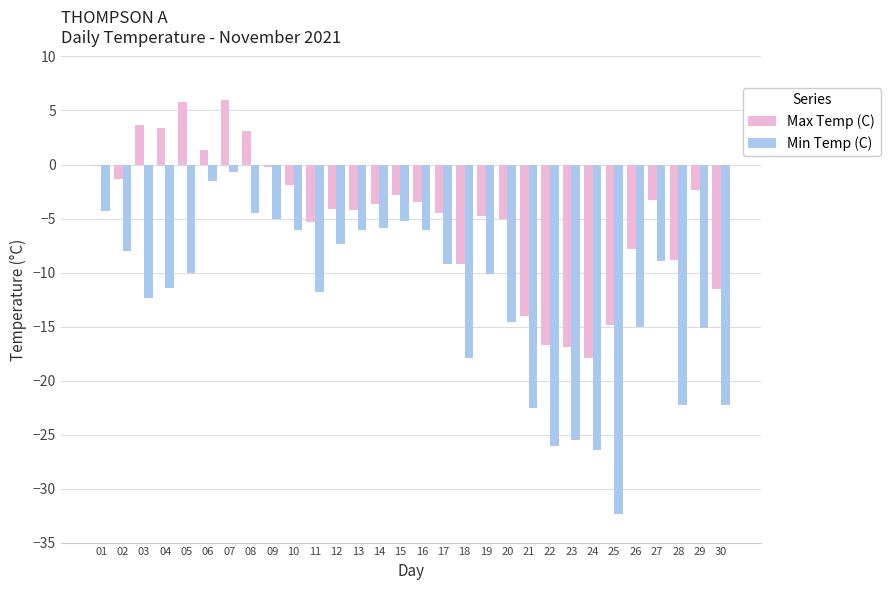

Which series changed the most between 17 and 22?

Min Temp (C)